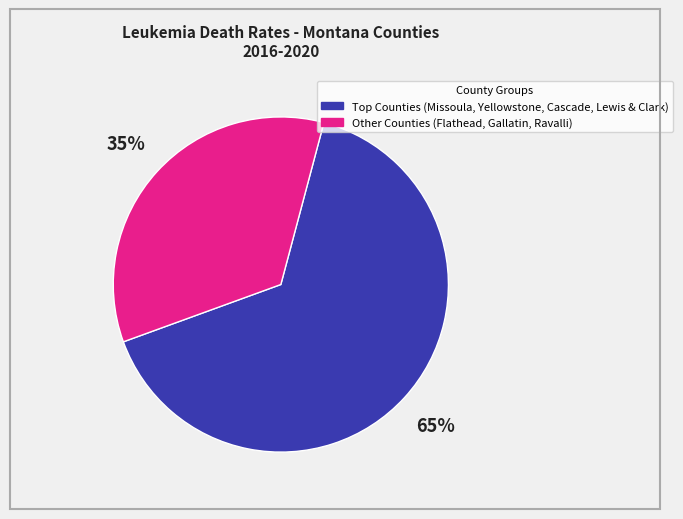

Is there any slice that represents more than half of the pie?

Yes